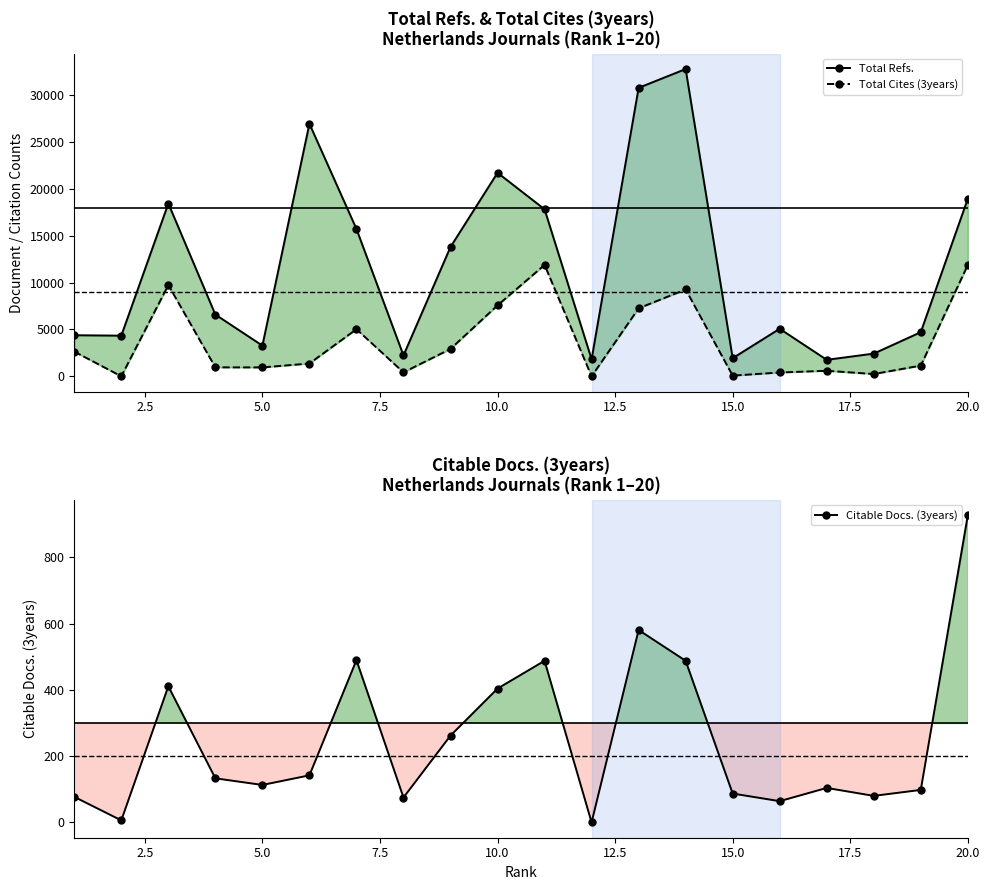

What is the sum of all Citable Docs. (3years) values?

5031